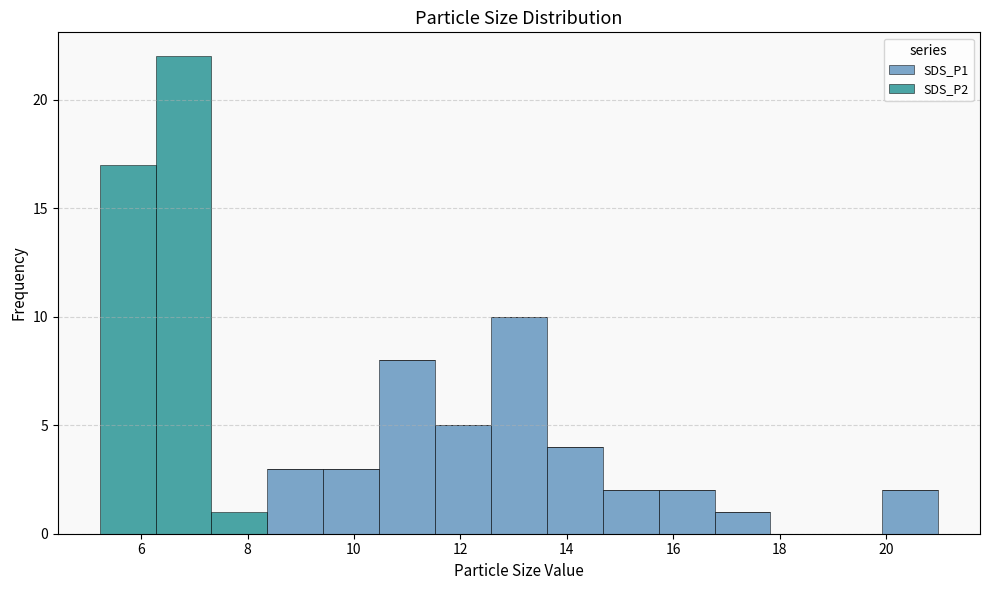

Reading left to right, transcribe this chart: for each stacked bar, give the range it covers on the x-axis and its total height. Neither the bar edges nor the heights are printed on the chart, so give them approximately, as read against the axes.

5.2 to 6.2: 17
6.2 to 7.4: 22
7.4 to 8.4: 1
8.4 to 9.4: 3
9.4 to 10.4: 3
10.4 to 11.6: 8
11.6 to 12.6: 5
12.6 to 13.6: 10
13.6 to 14.6: 4
14.6 to 15.8: 2
15.8 to 16.8: 2
16.8 to 17.8: 1
17.8 to 18.8: 0
18.8 to 20.0: 0
20.0 to 21.0: 2